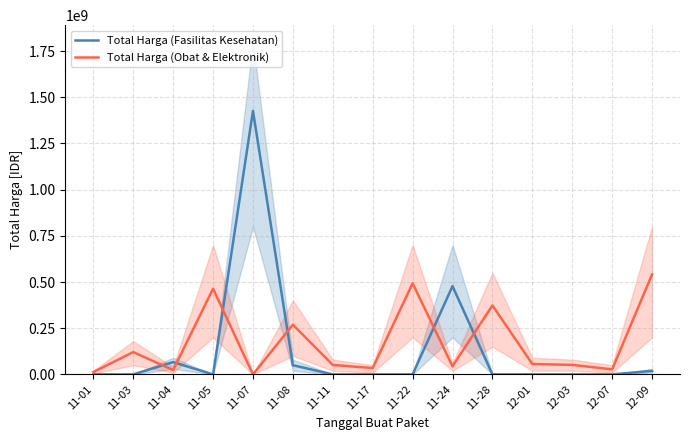

How many values in the Total Harga (Obat & Elektronik) series exceed 51601000?

7